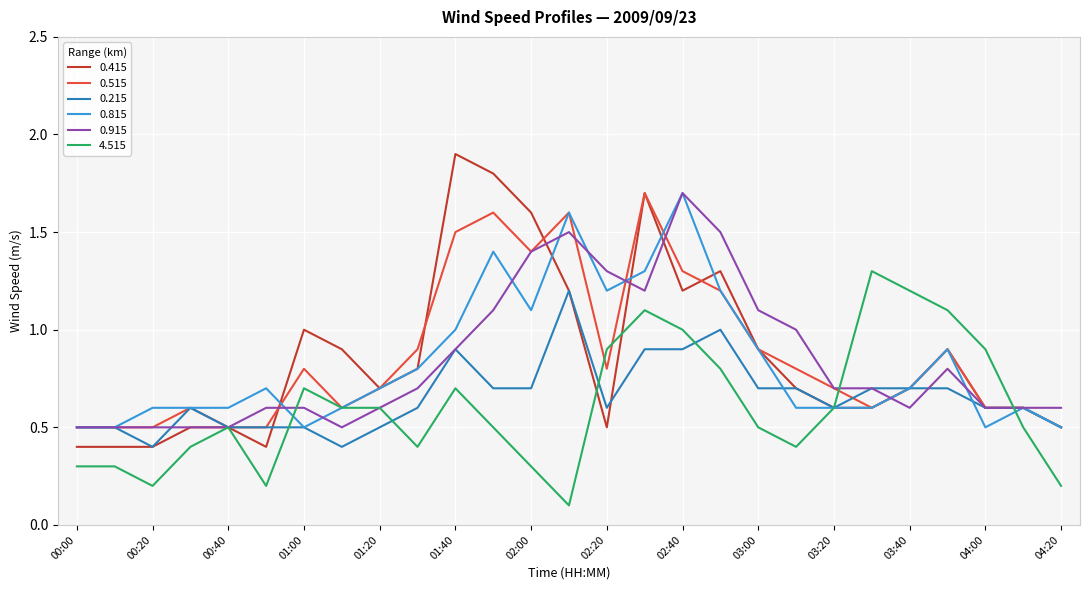

What is the greatest value displayed?

1.9